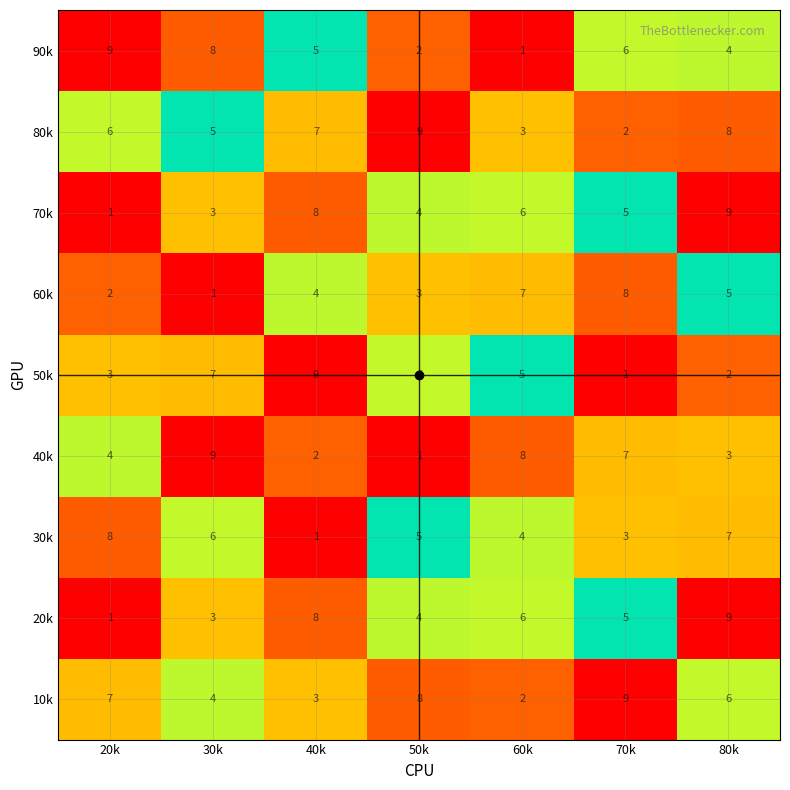

What is the difference between the maximum and minimum values in the 80k series?

7